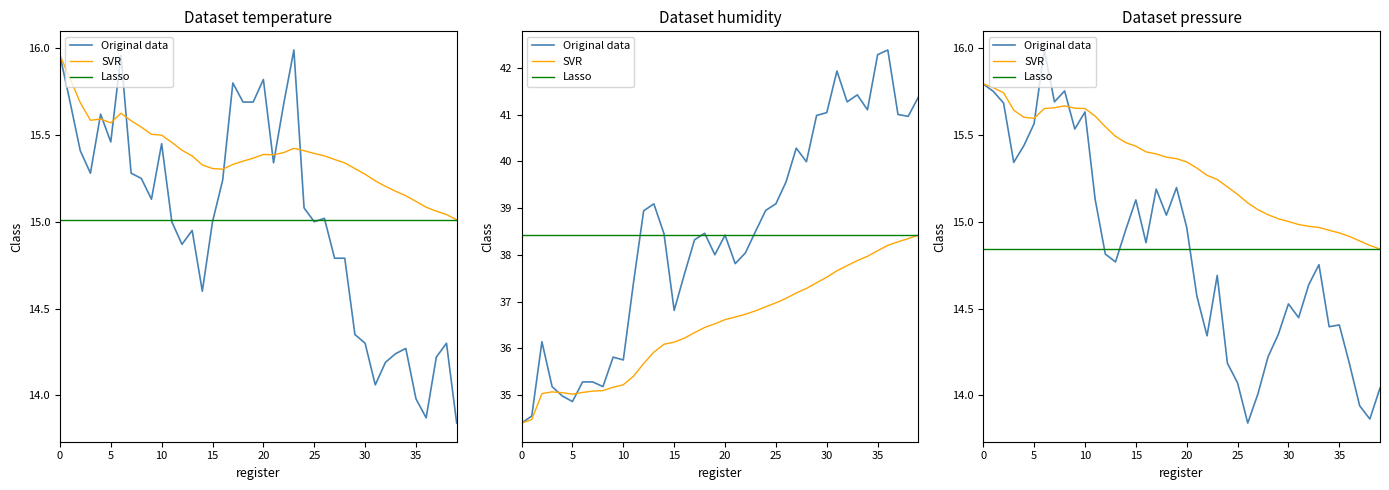

What is the total value across all series at 34?

44.2